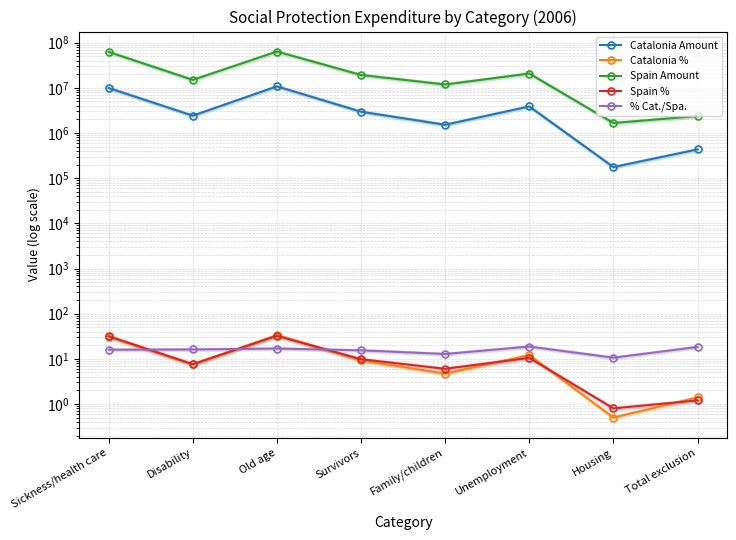

What is the difference between the Catalonia % values at Sickness/health care and Disability?

23.5